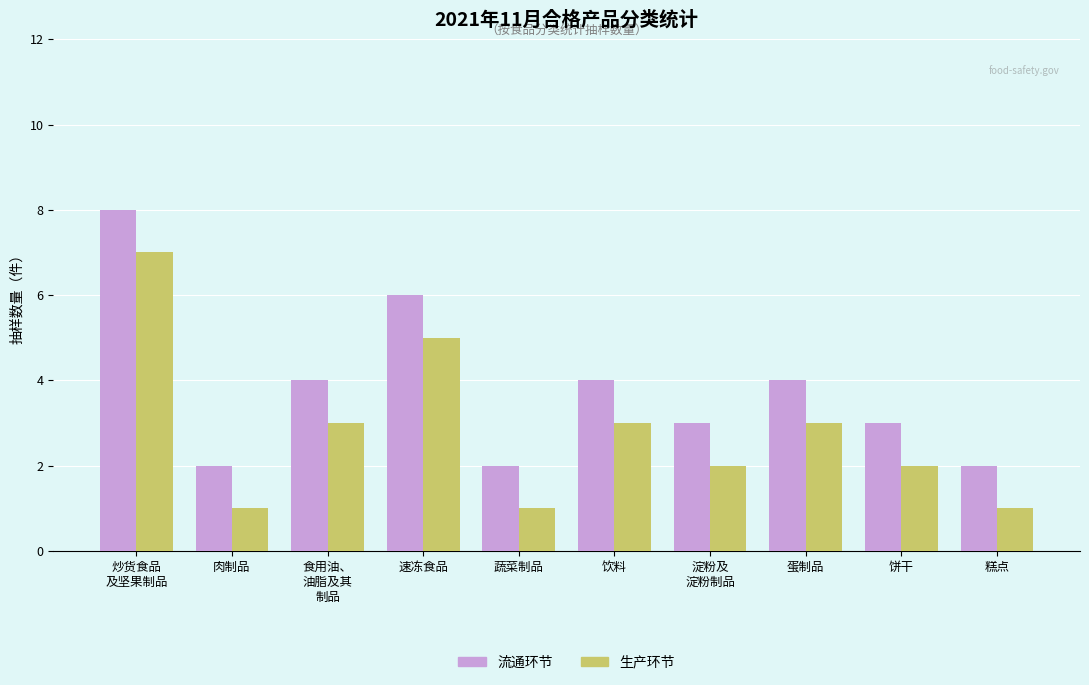

What is the total value across all series at 饮料?

7